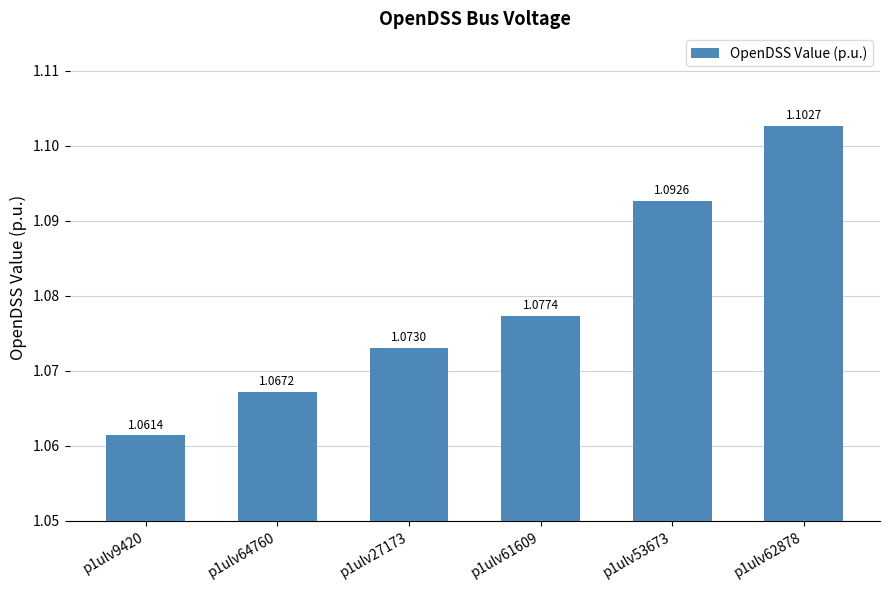

True or false: the data shows 1.1 at p1ulv53673.

True